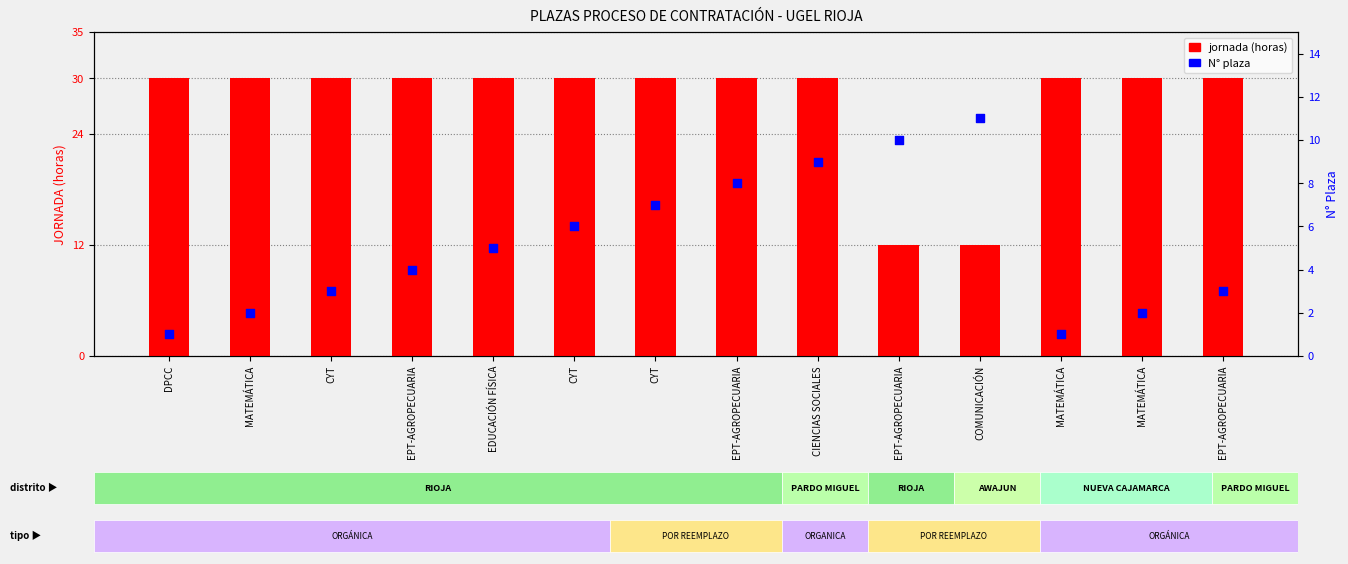

Which series has the largest Y range (max minus min)?

jornada (horas)